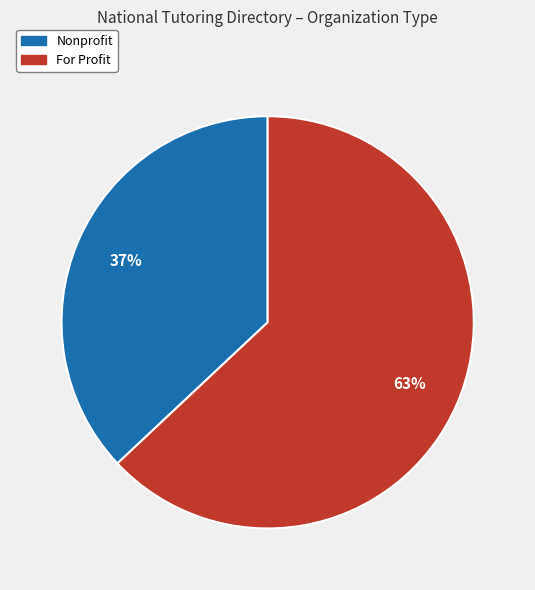

How many slices are in this pie chart?

2